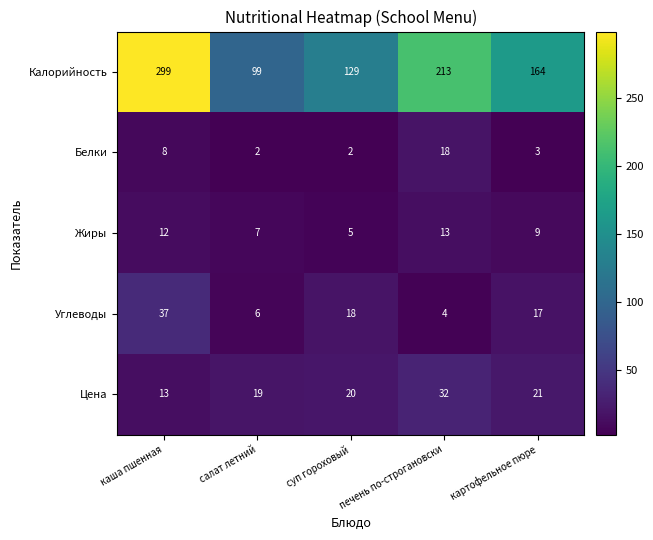

Rank the categories by Углеводы value from highest to lowest.

каша пшенная, суп гороховый, картофельное пюре, салат летний, печень по-строгановски